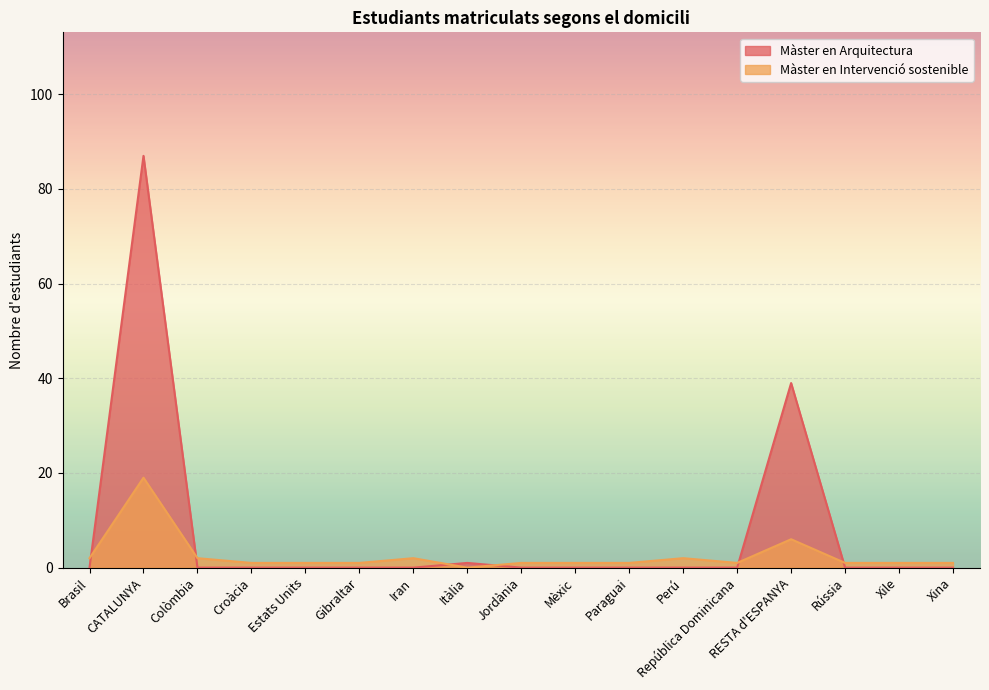

At which category does Màster en Intervenció sostenible reach its first local peak?

CATALUNYA